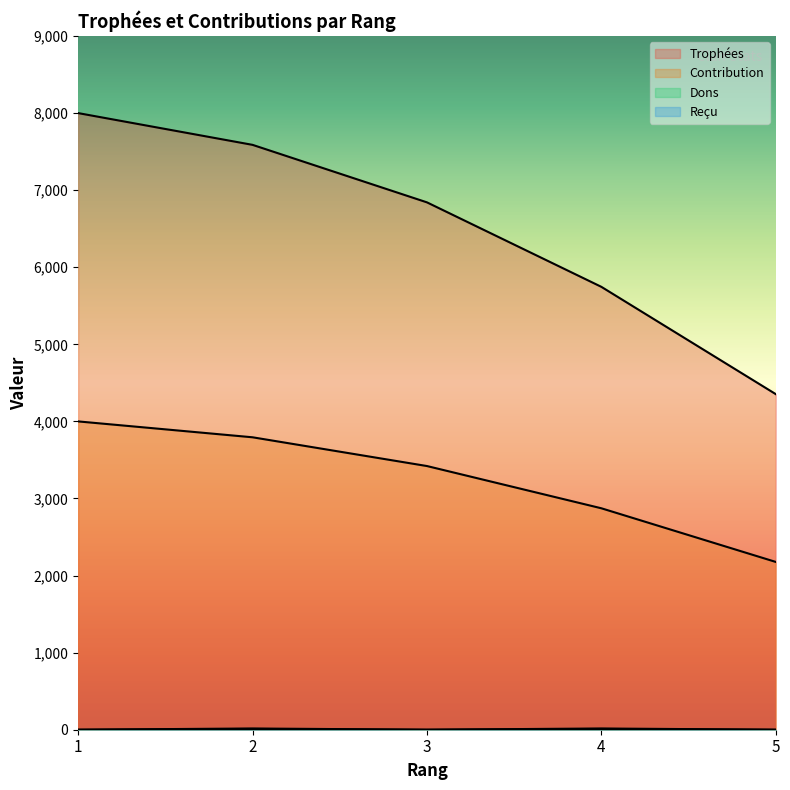

What is the difference between the Reçu values at 5 and 2?

10